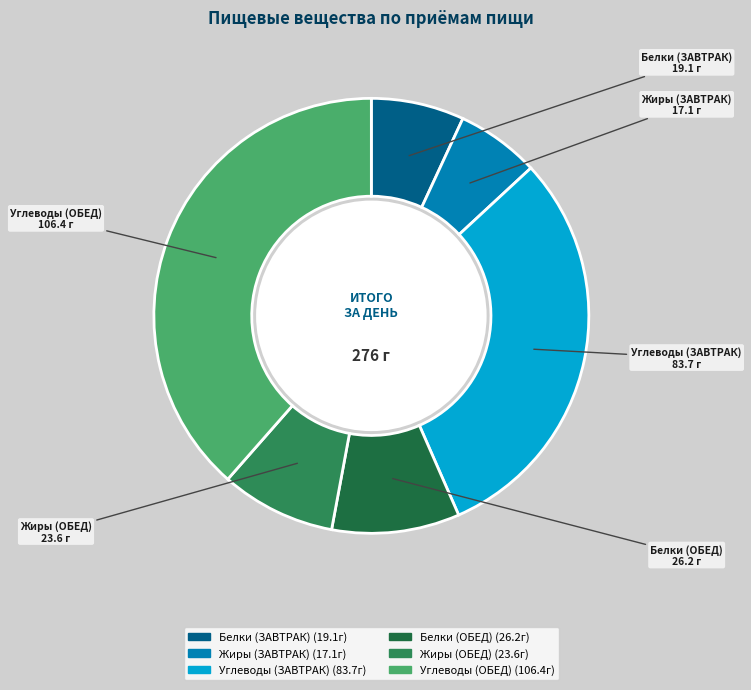

Is there a majority slice in this chart?

No